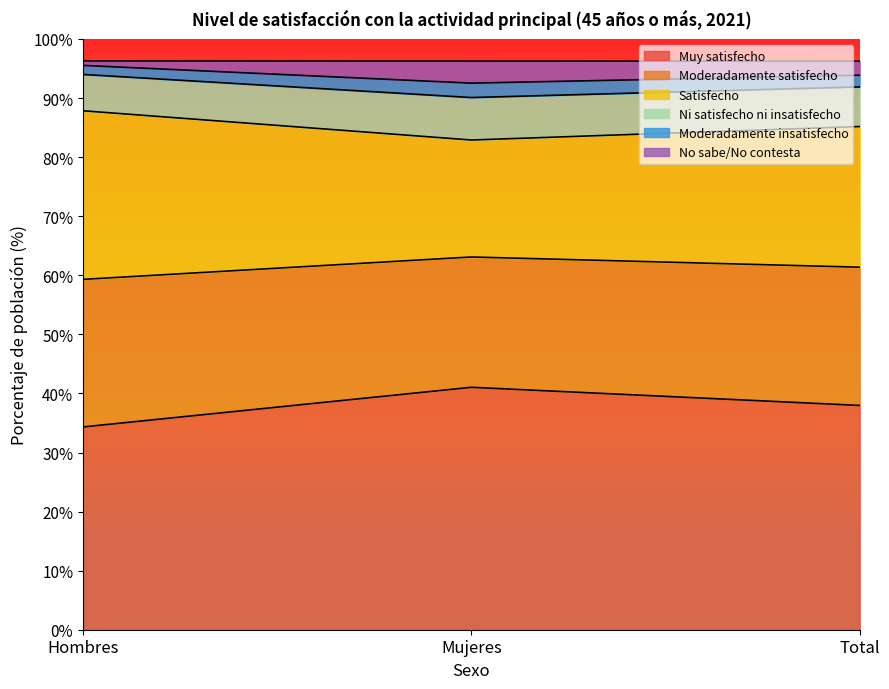

Between Total and Mujeres, which is larger?

Mujeres